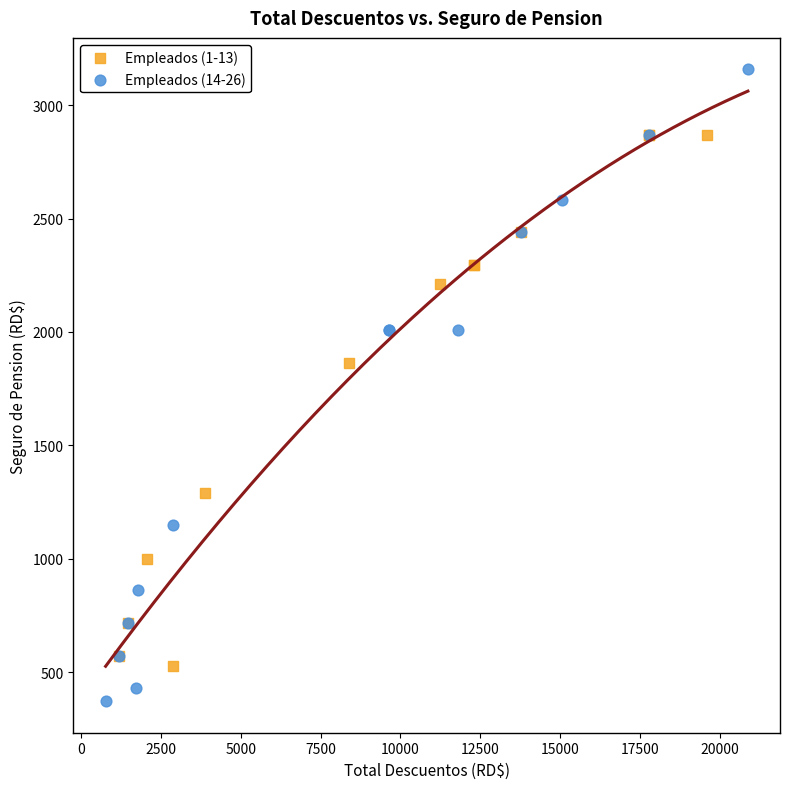

Which series reaches the maximum Y coordinate?

Empleados (14-26)